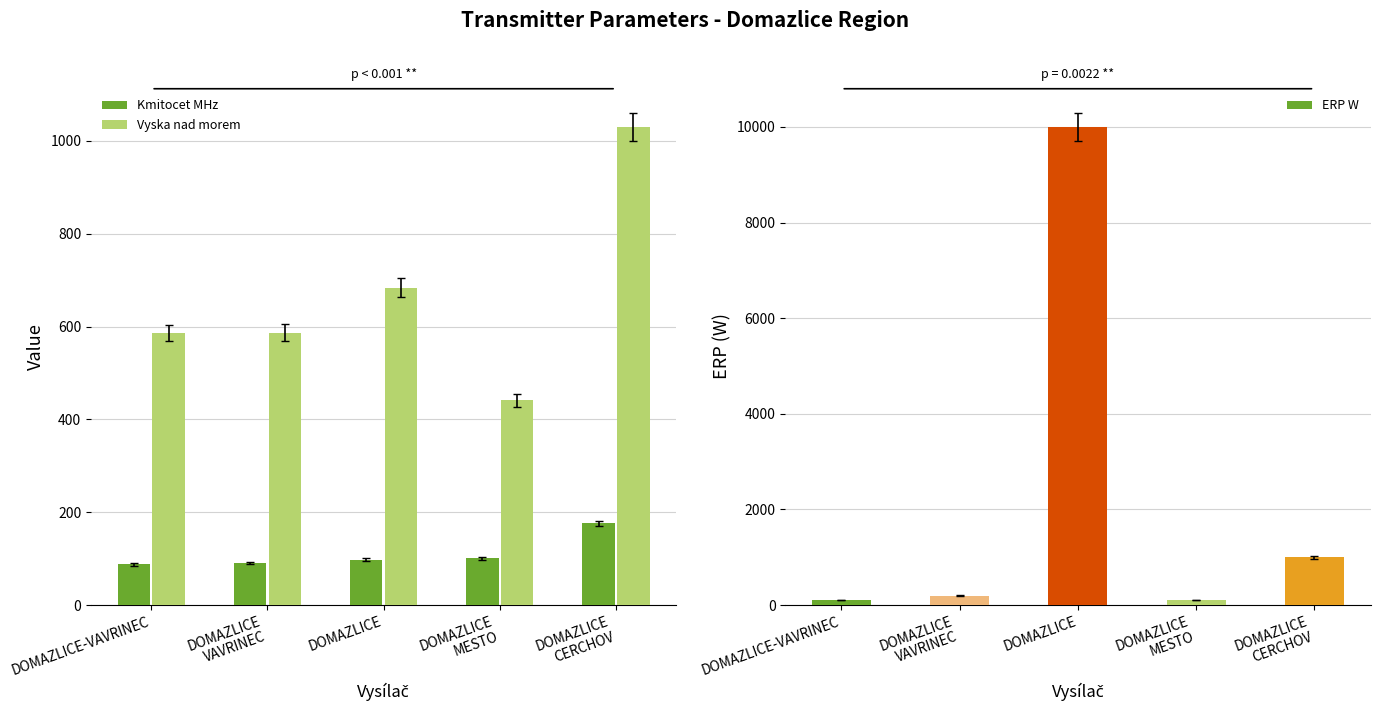

How many data points does each series have?

5